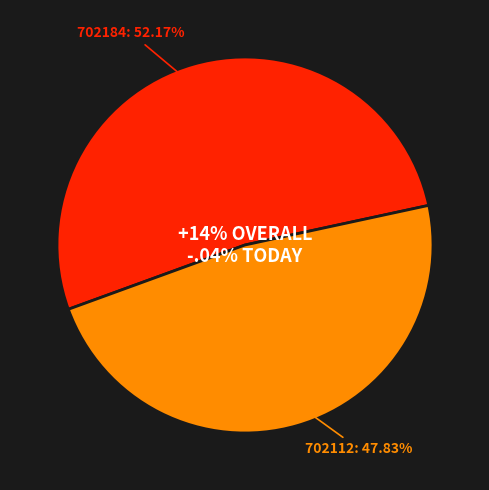

How many slices are in this pie chart?

2